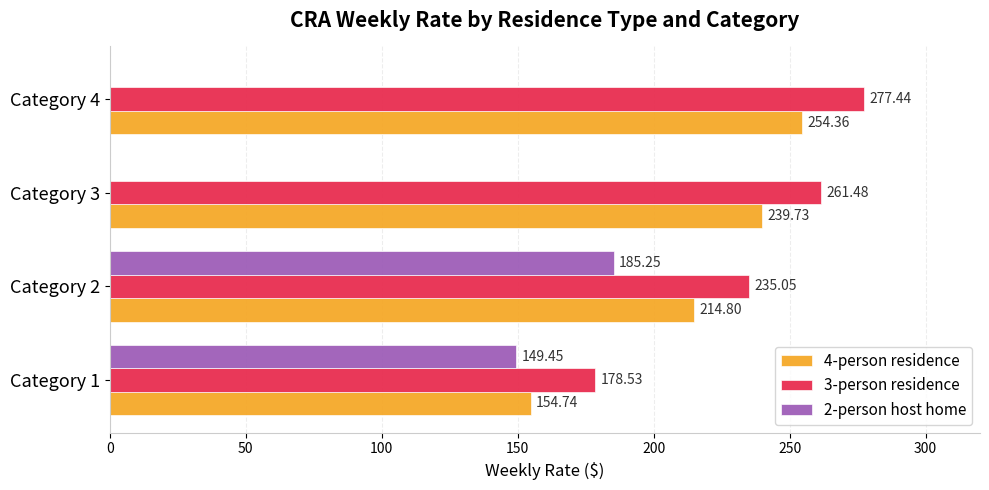

What is the sum of the 2-person host home values at Category 1 and Category 2?

334.7